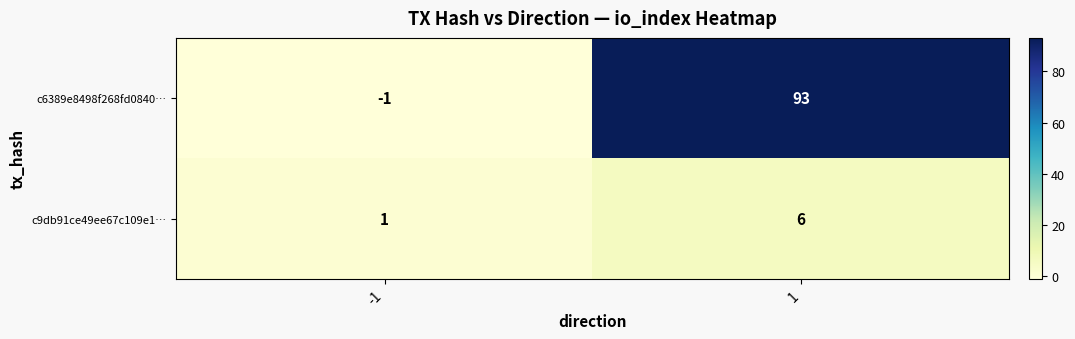

Reading left to right, extract all data points from this chart.

c6389e8498f268fd0840…: -1	93
c9db91ce49ee67c109e1…: 1	6